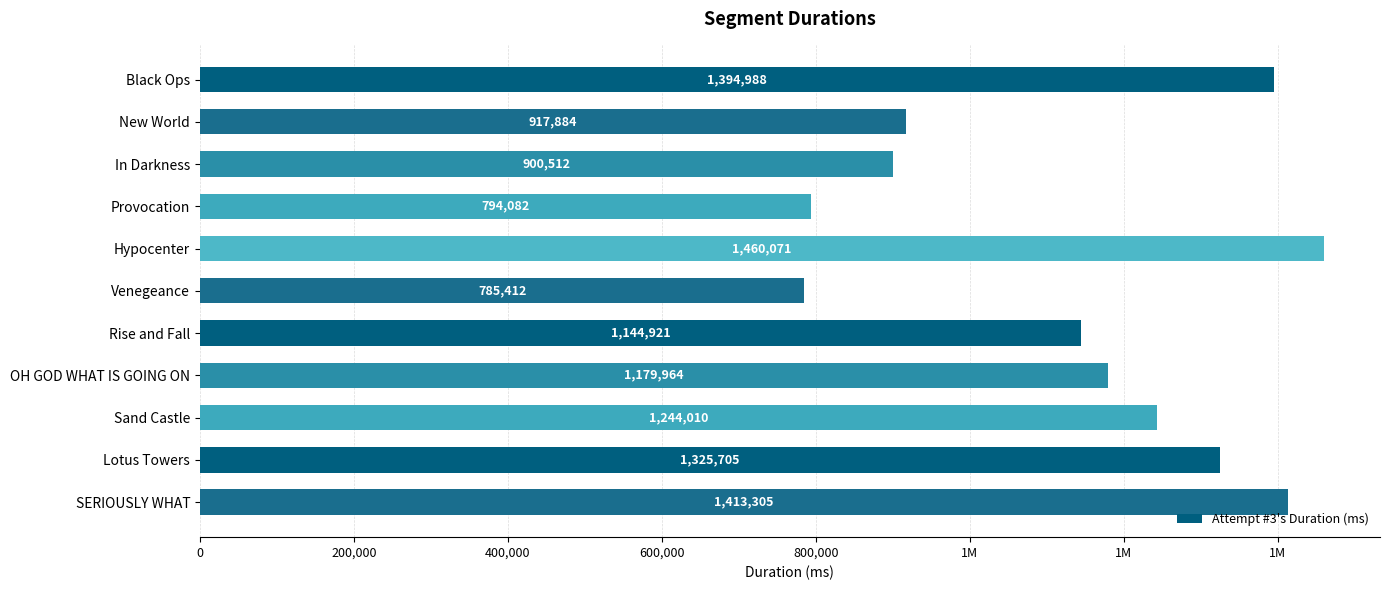

Are the bars horizontal?

Yes